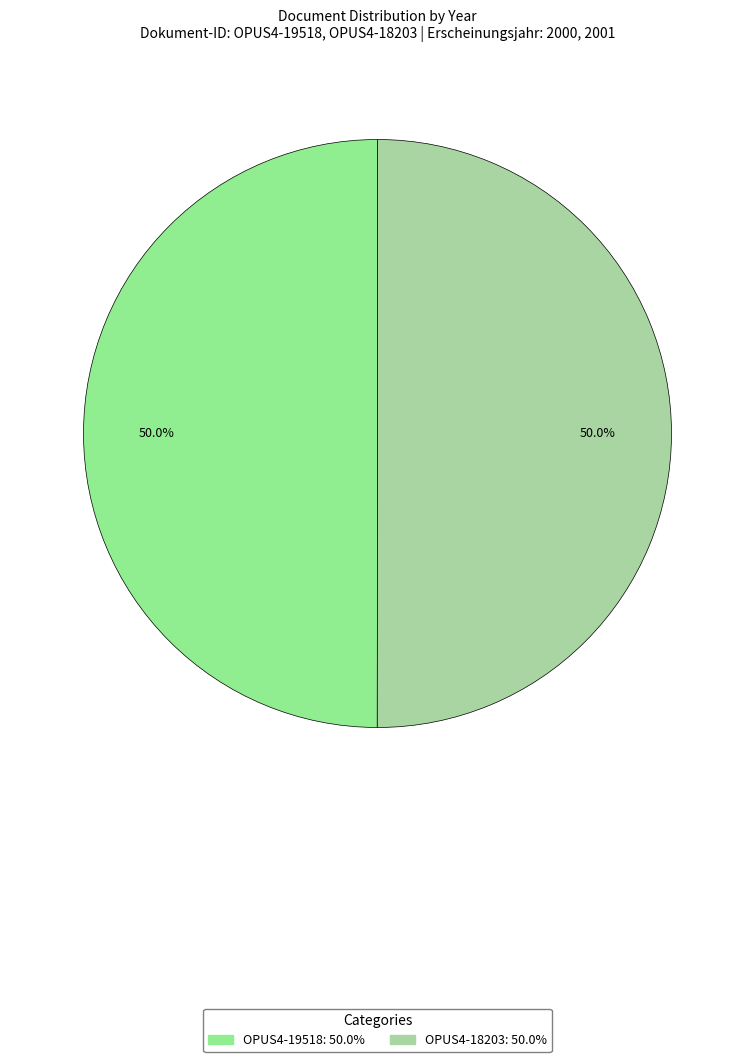

Rank the categories by value from highest to lowest.

OPUS4-18203, OPUS4-19518